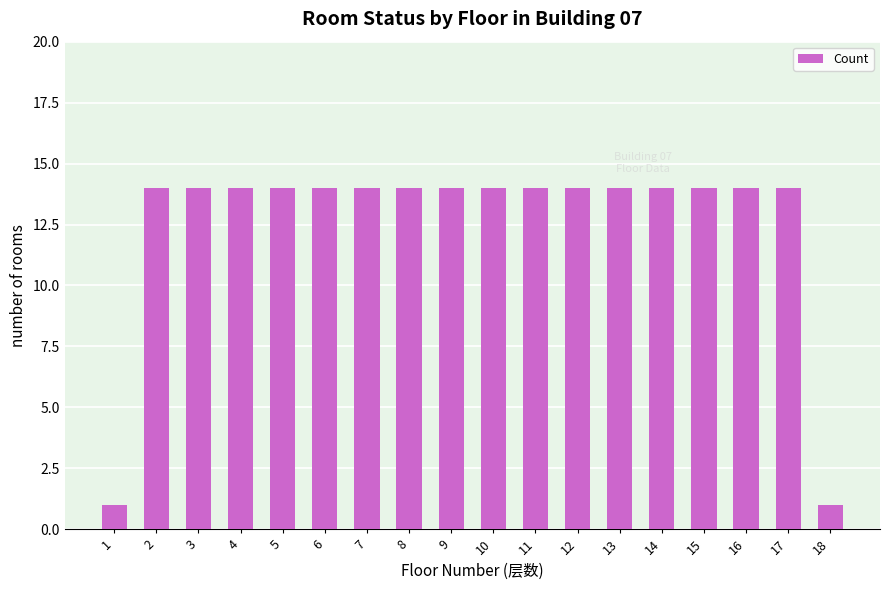

Reading left to right, transcribe all the data shown in this chart.

1	14	14	14	14	14	14	14	14	14	14	14	14	14	14	14	14	1